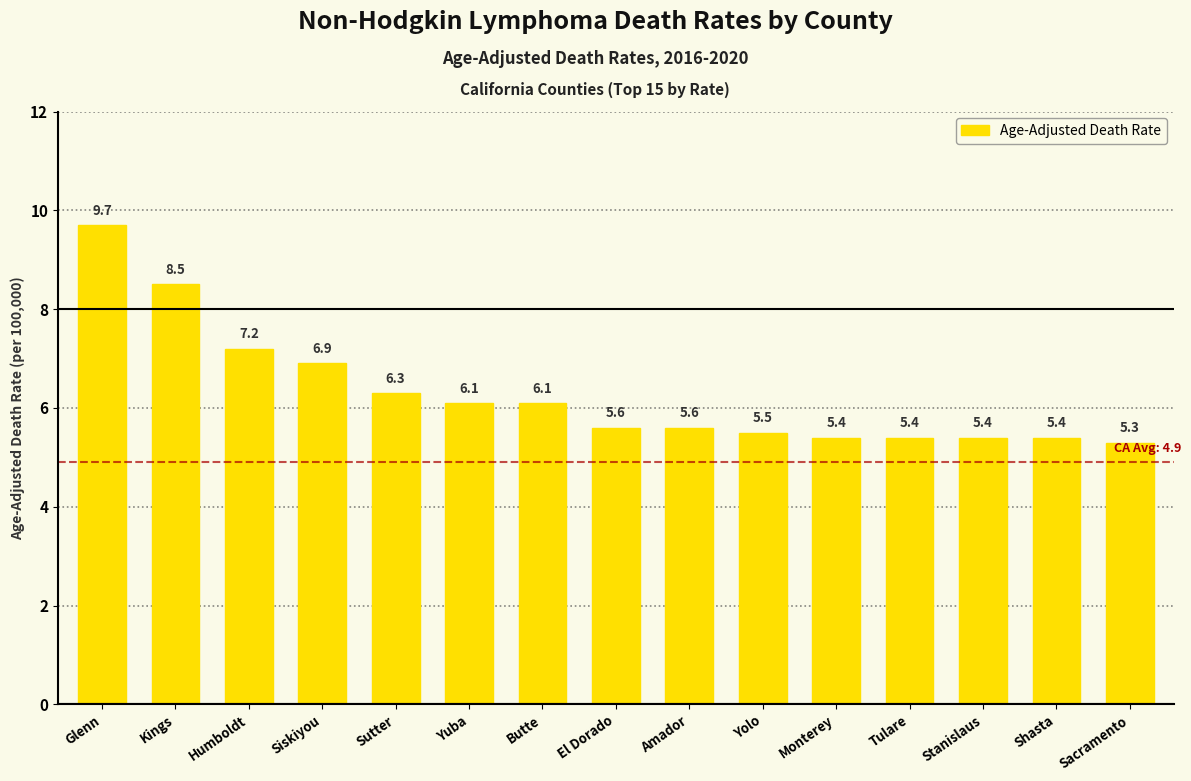

The value at Yolo is 5.5. True or false?

True